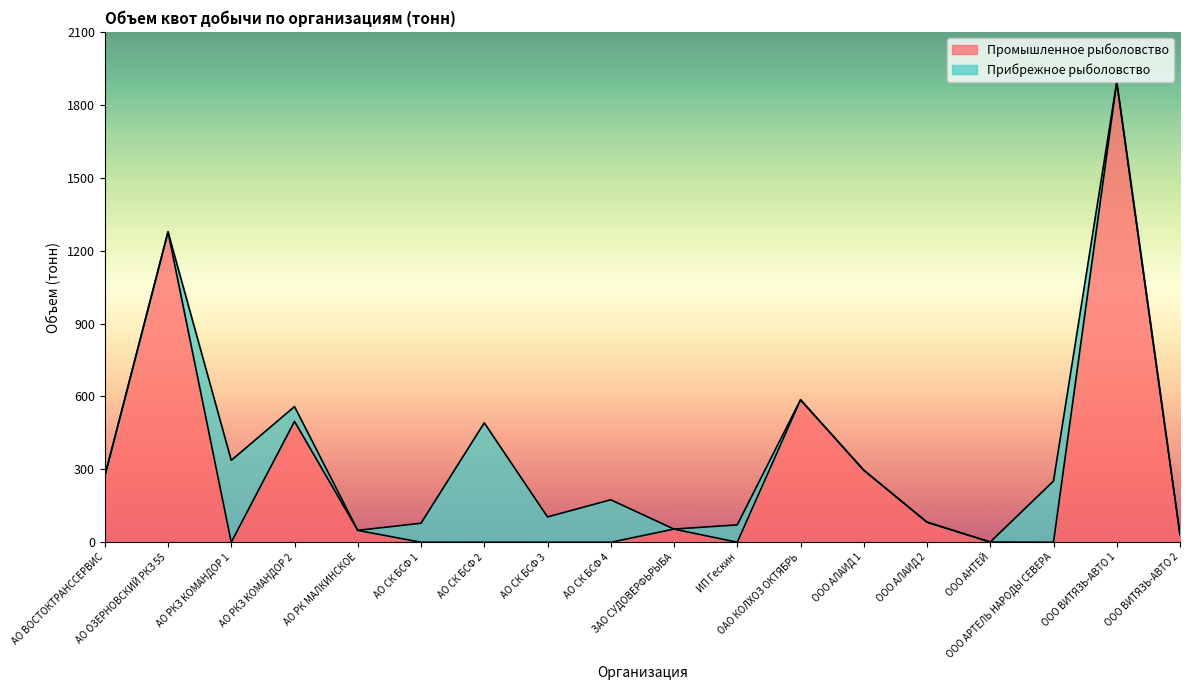

The chart shows a value of 53.6 at ООО АЛАИД 2. True or false?

False